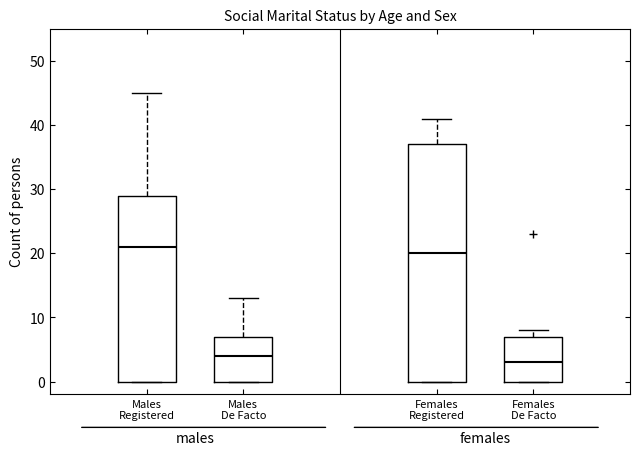

Which box has the highest median line?

Males Registered